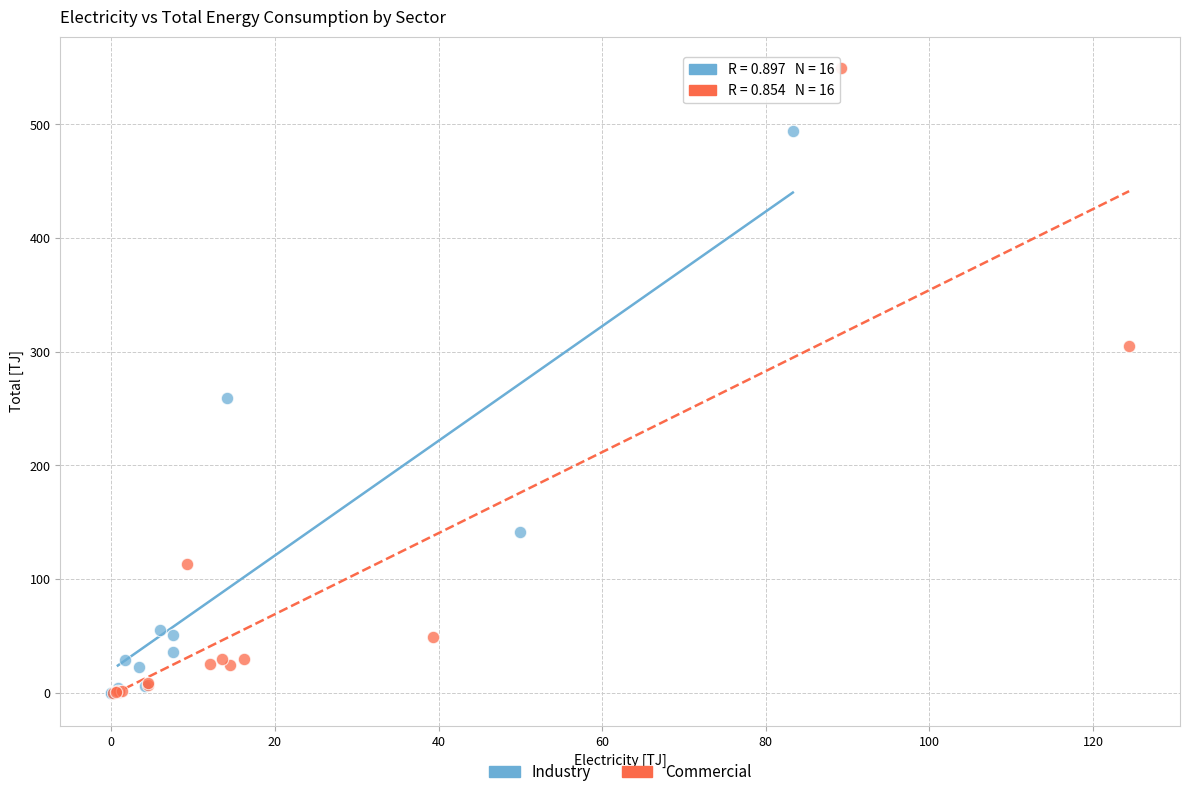

Which series has the largest Y range (max minus min)?

Commercial